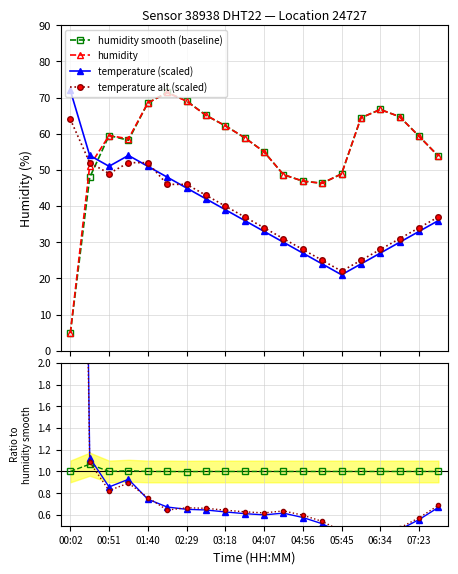

Which label corresponds to the largest value in the chart?

00:02